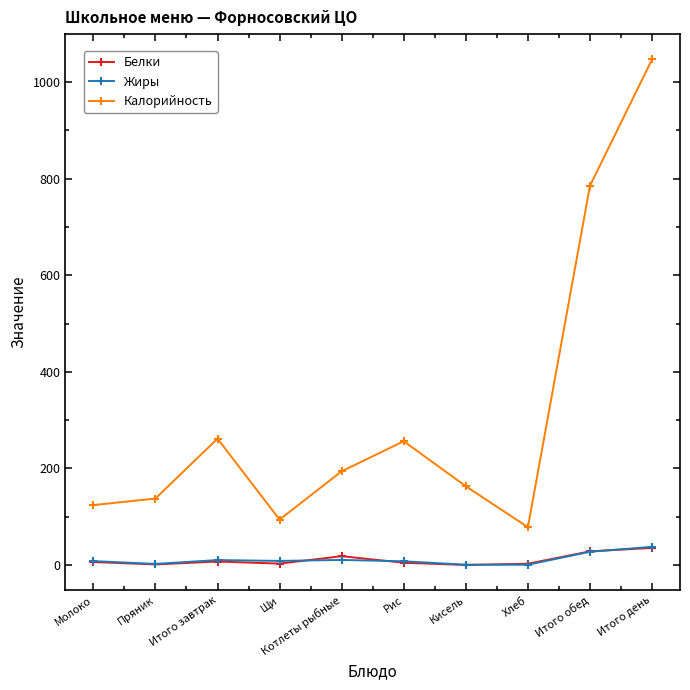

At how many categories does at least one series exceed 436?

2